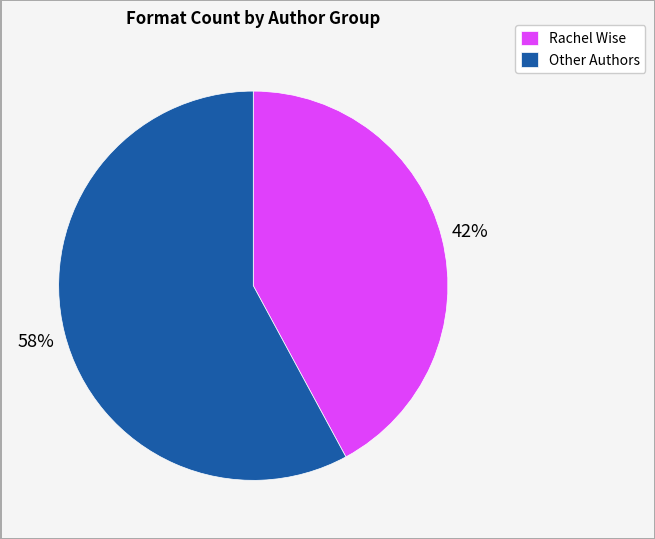

What percentage is the Rachel Wise slice, to the nearest percent?

42%